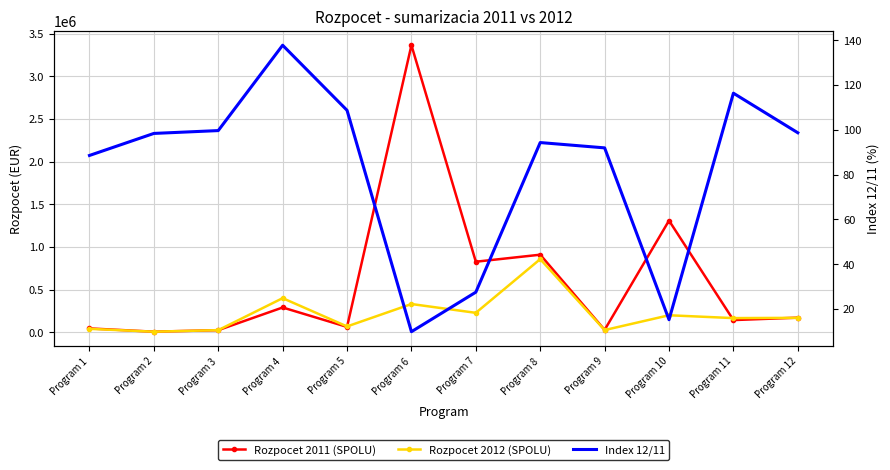

At which category does the chart reach its minimum across all series?

Program 6